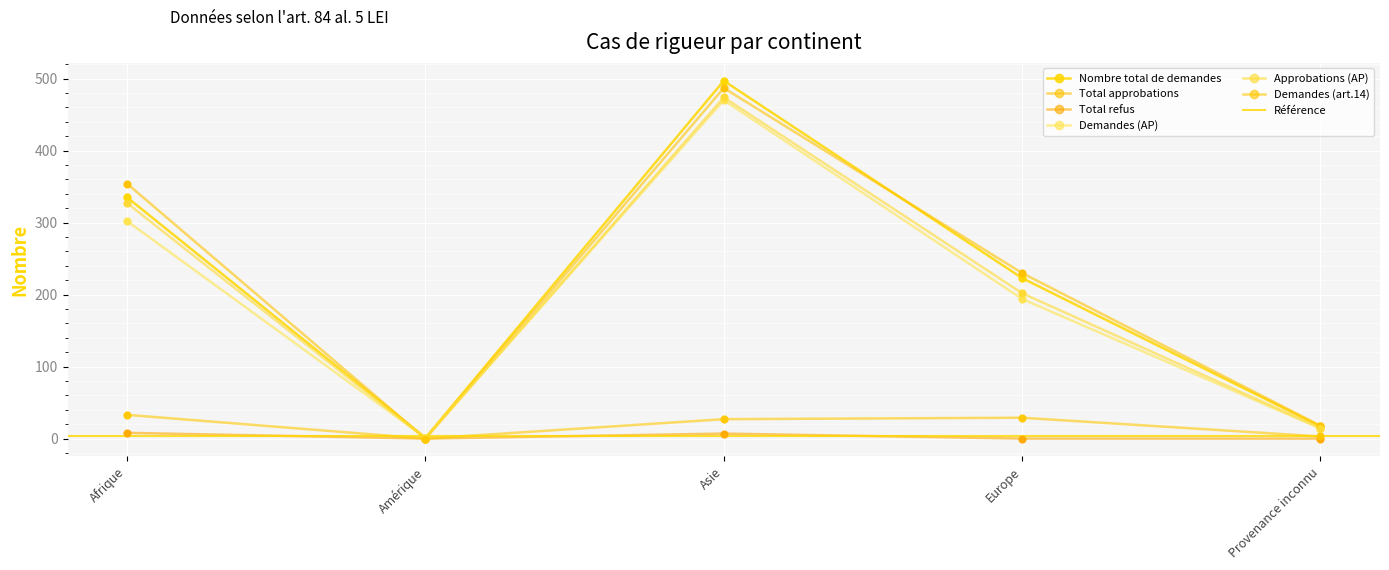

What is the total value across all series at Europe?

878